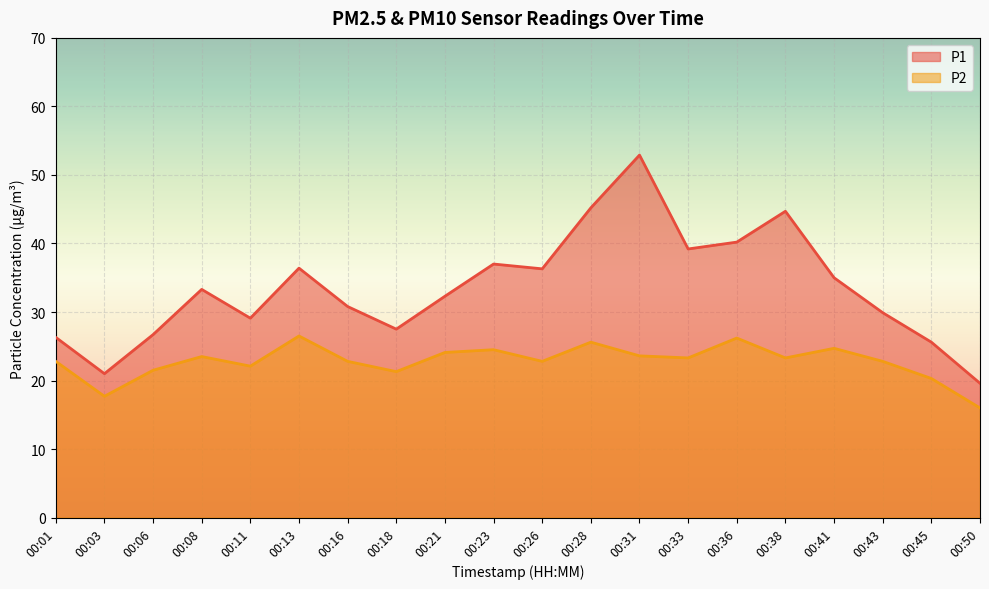

Is the value of P1 at 00:41 greater than the value of P2 at 00:26?

Yes